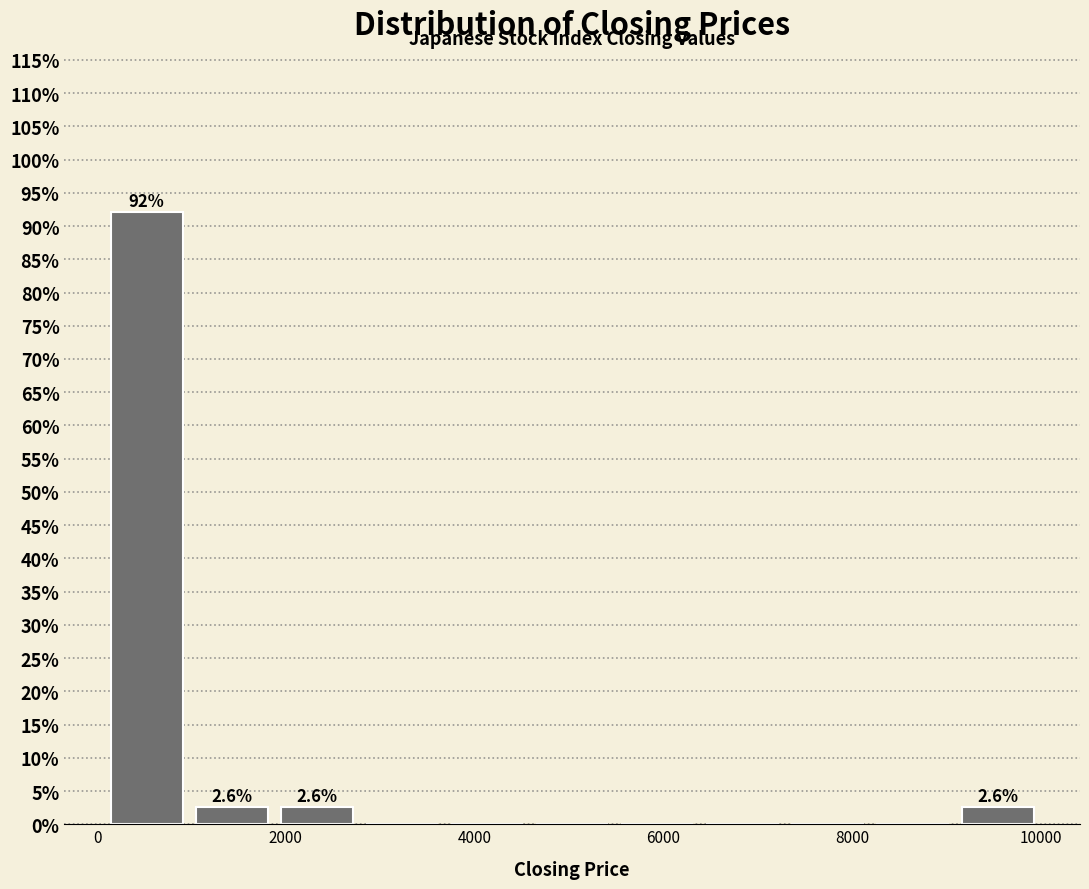

Over which range of the x-axis is the bar tallest?

0 to 1000